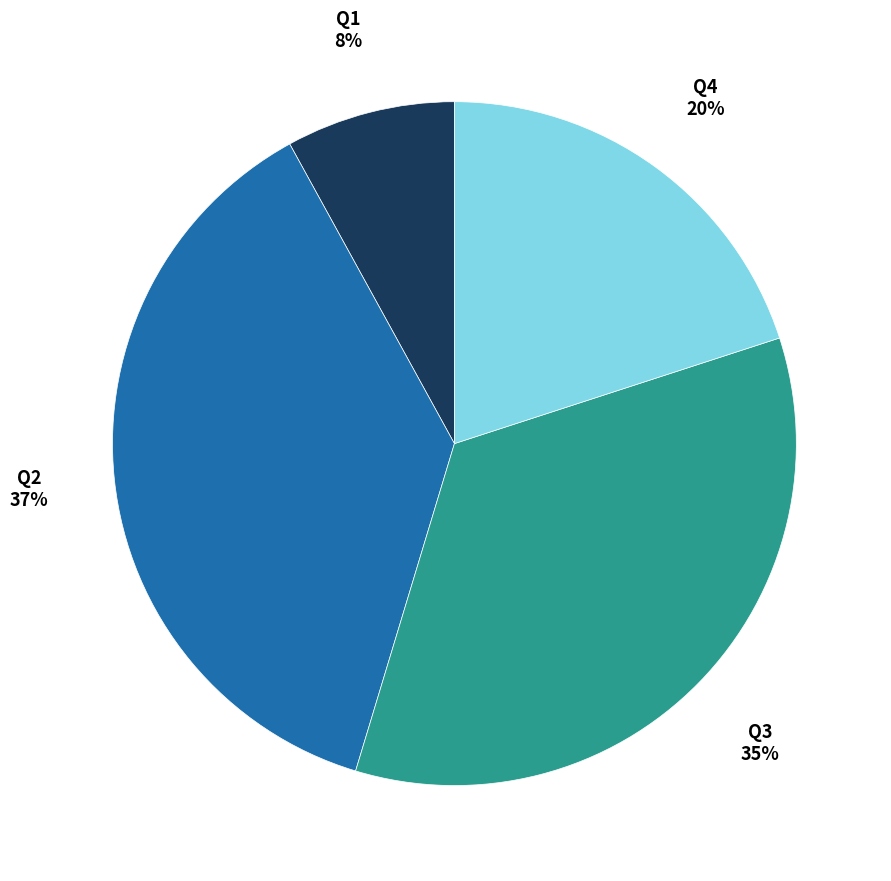

What percentage is the Q3 slice, to the nearest percent?

35%